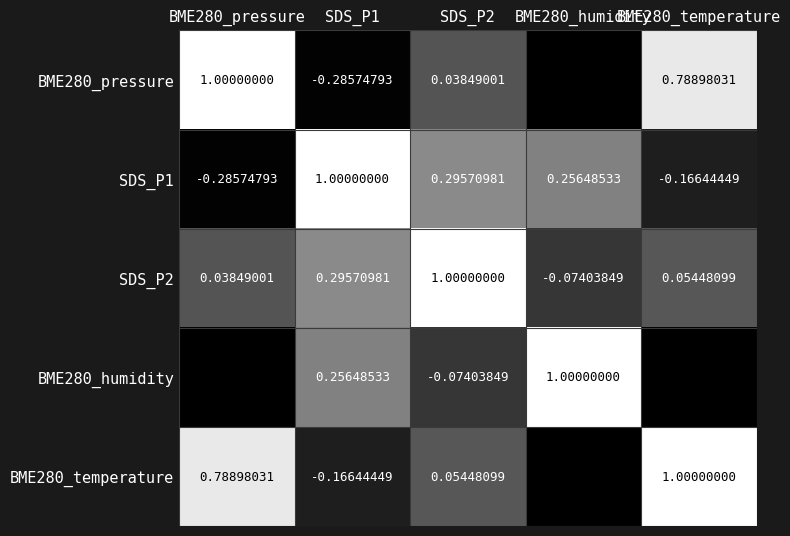

How many data points in BME280_pressure are less than 0?

2